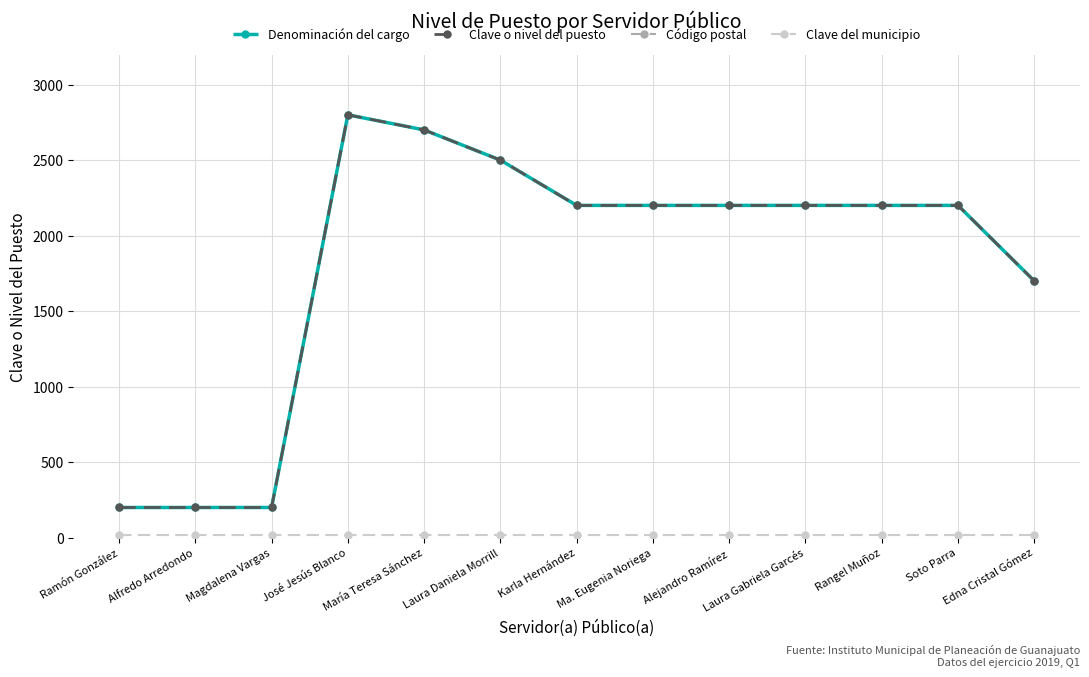

True or false: Denominación del cargo has more than 1 points higher than both neighbors.

False